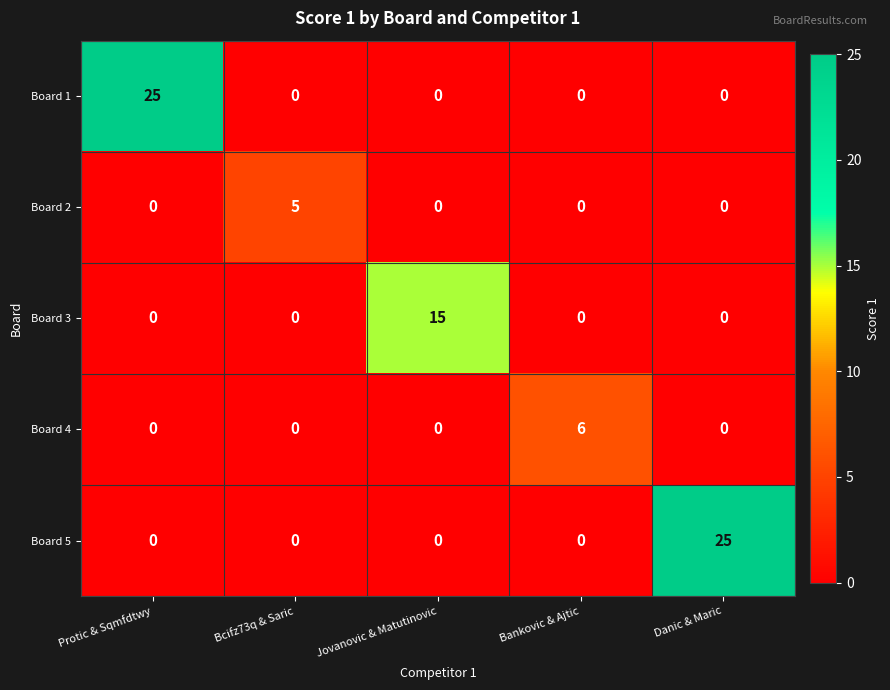

What is the difference between the maximum and minimum values in the Board 2 series?

5